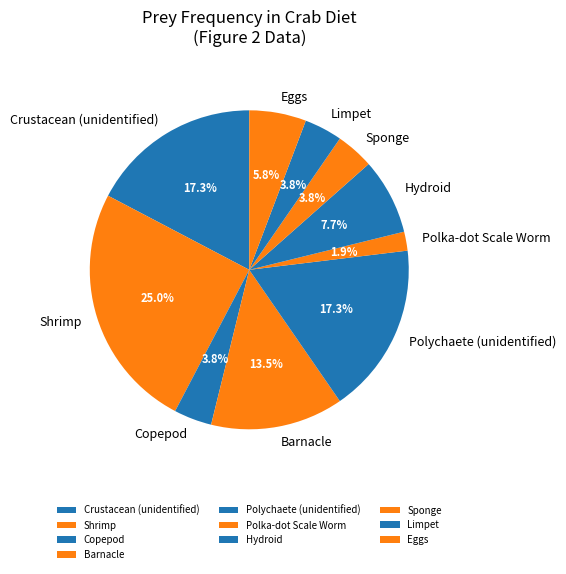

Which category has the smallest portion of the pie?

Polka-dot Scale Worm